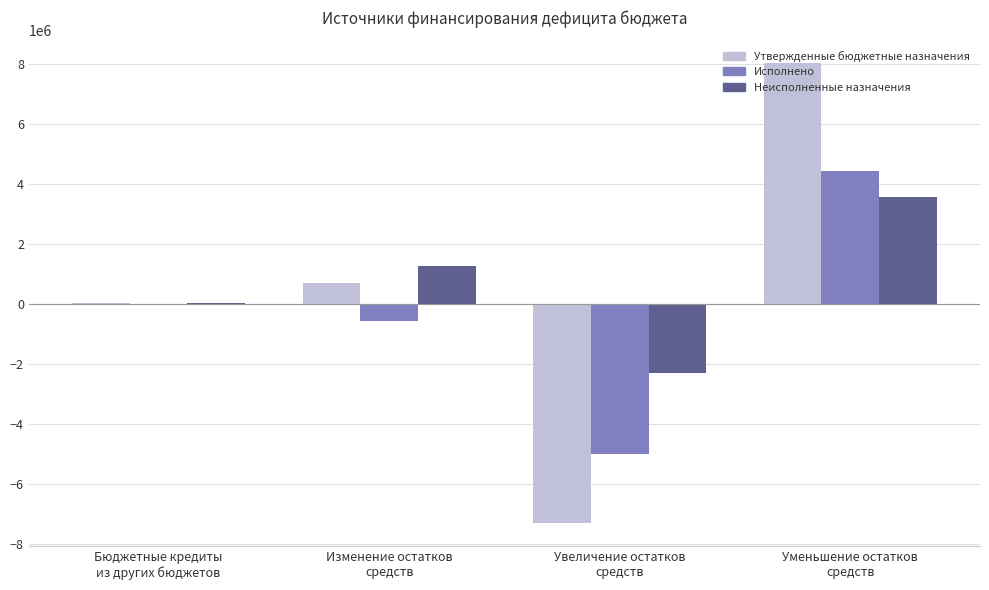

Which series has the largest total across all categories?

Неисполненные назначения